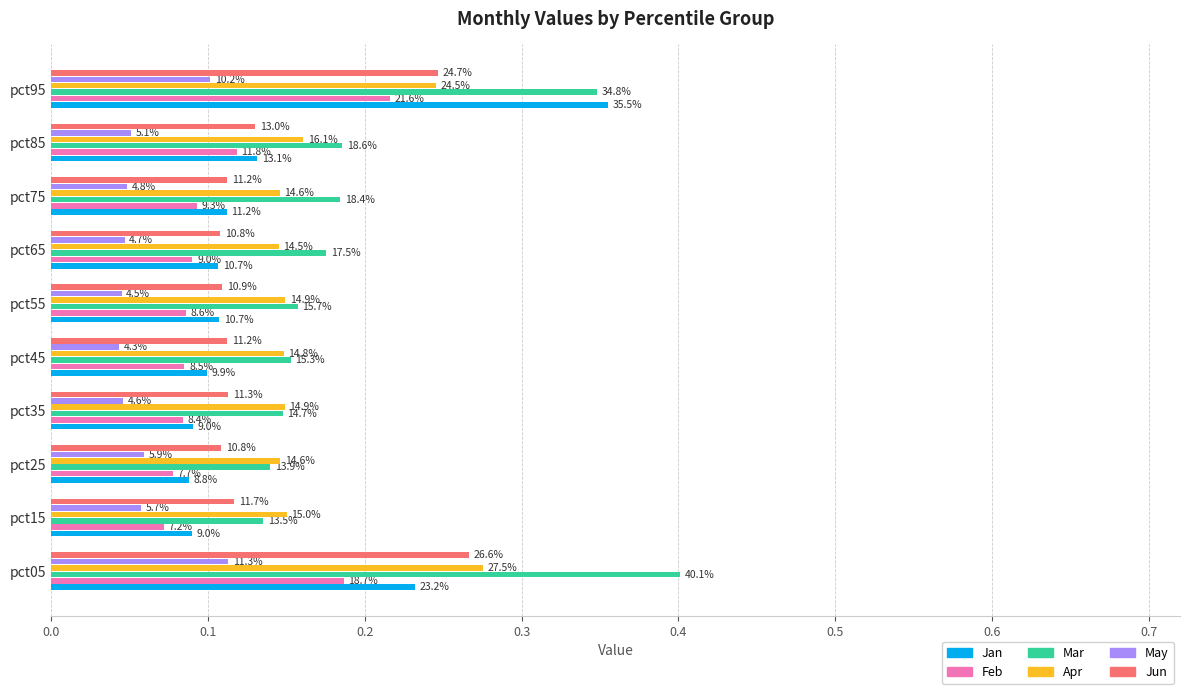

What is the difference between the second highest and second lowest values in the Feb series?

0.1